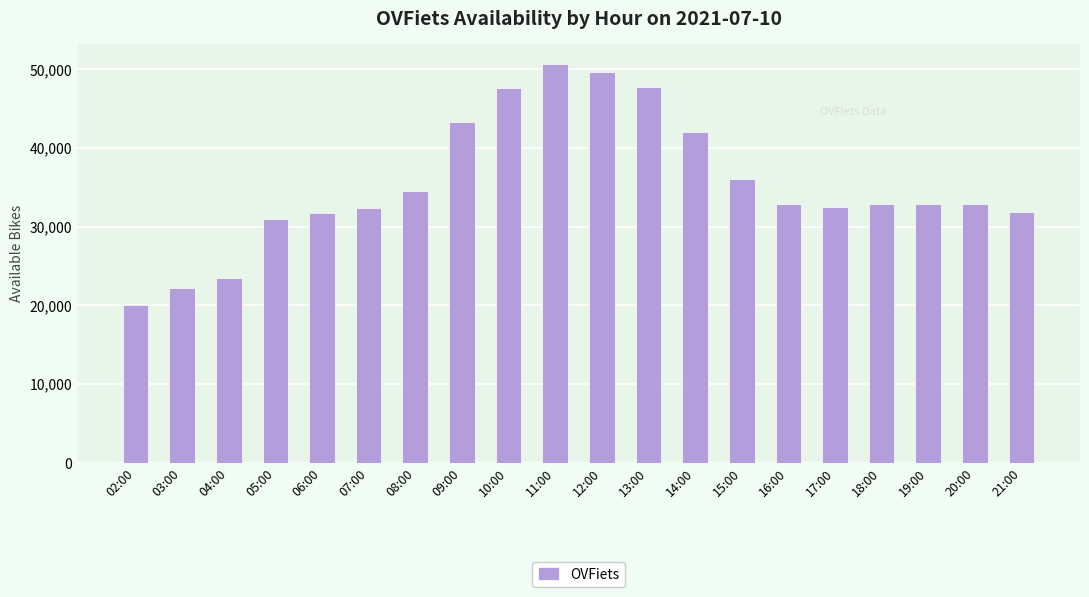

What is the sum of all values?

708188